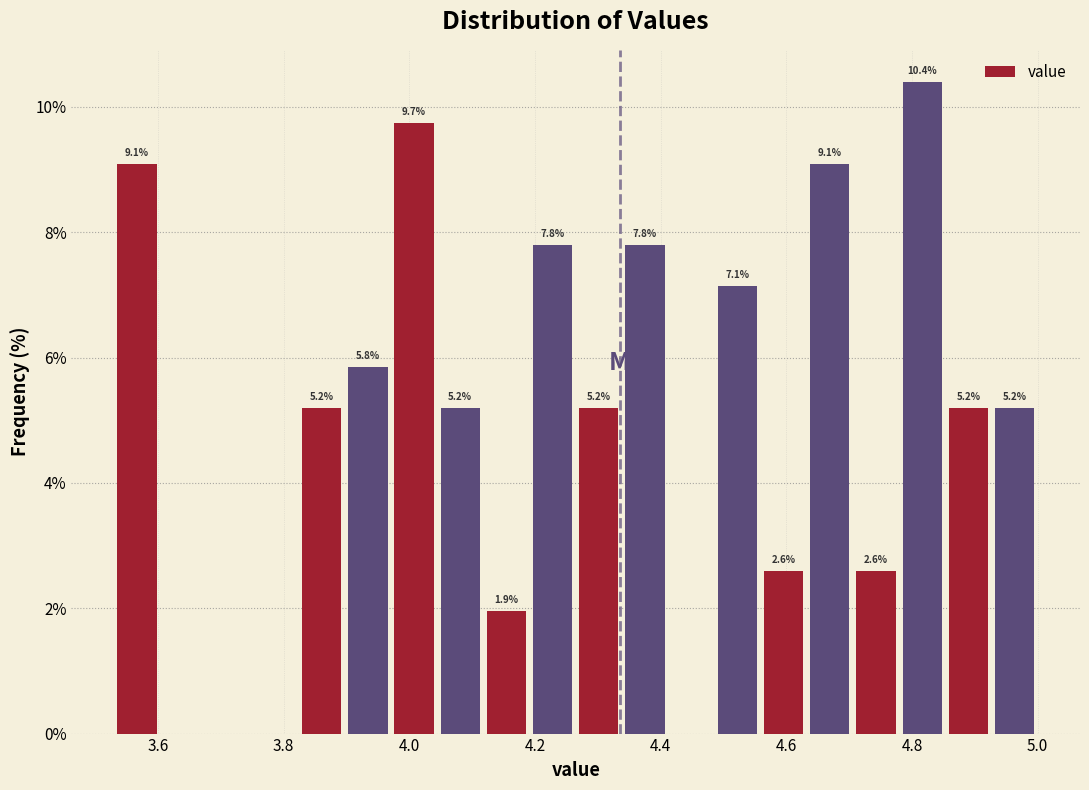

Read against the x-axis, roughly where is the centre of the tallest bar?

4.82